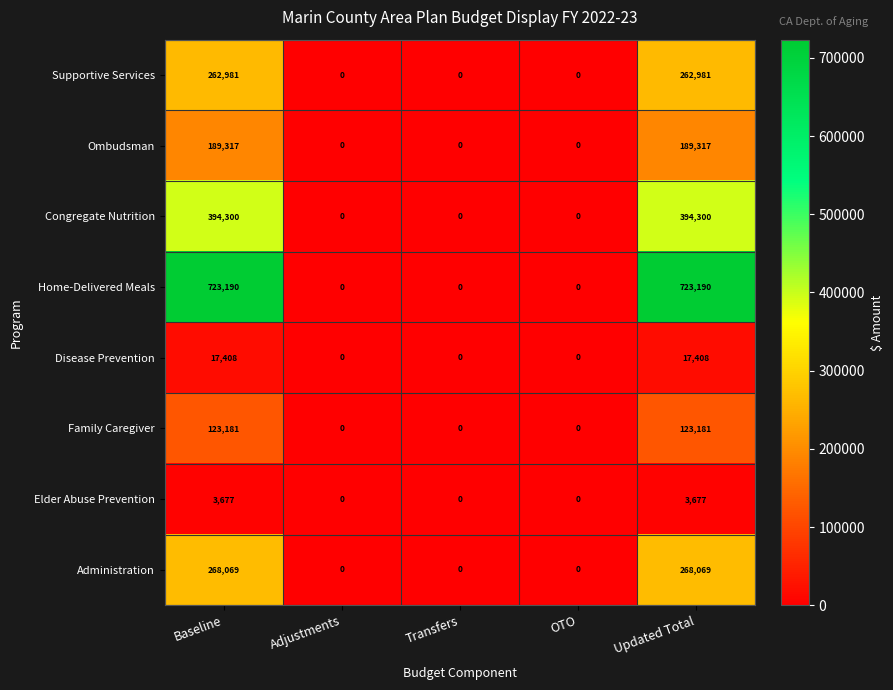

Is it true that Administration equals 0 at Transfers?

True